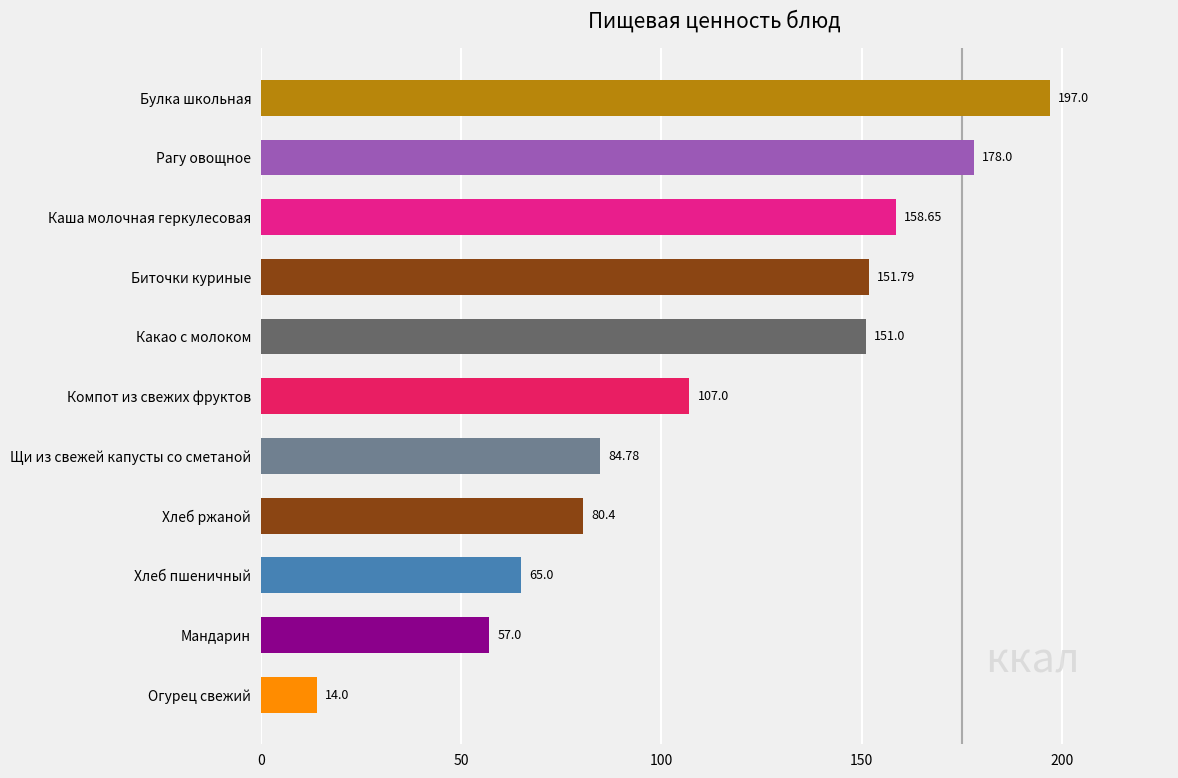

Which has a higher value, Рагу овощное or Биточки куриные?

Рагу овощное